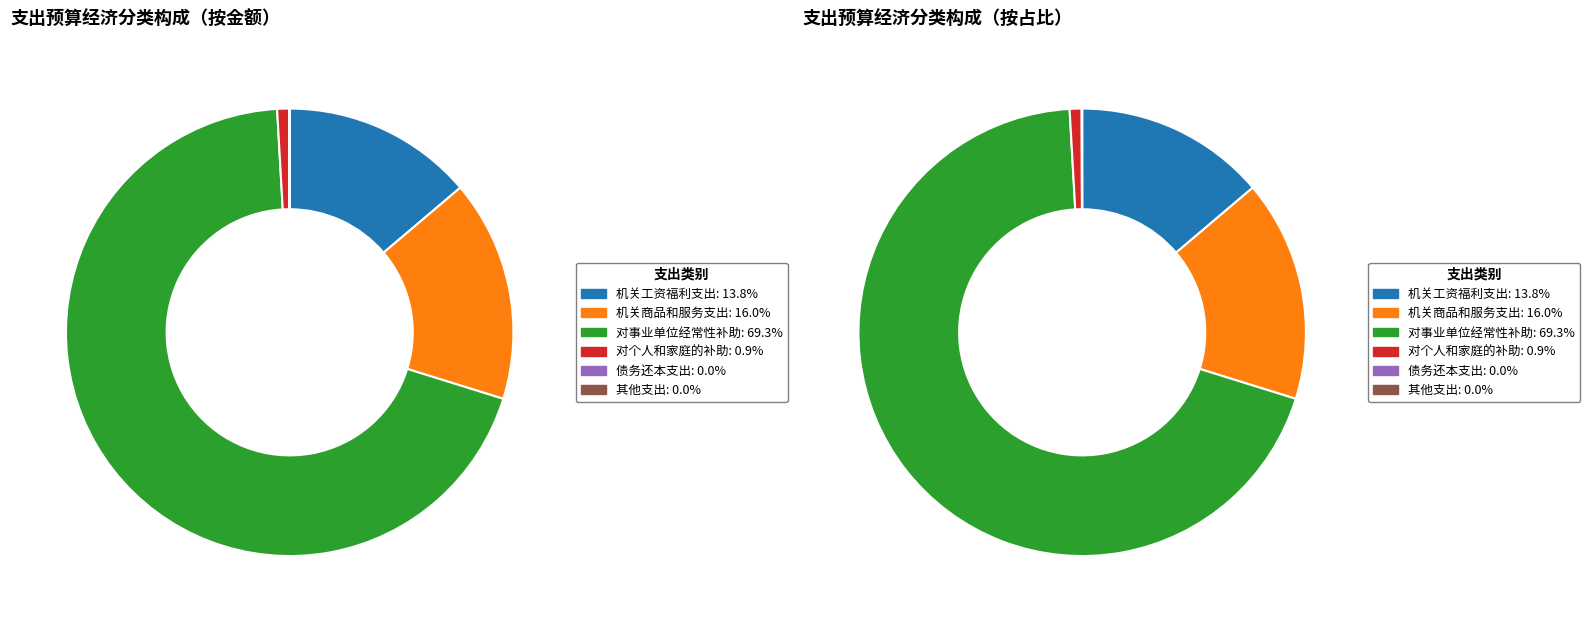

Combined, do 机关商品和服务支出 and 债务还本支出 account for over 50%?

No